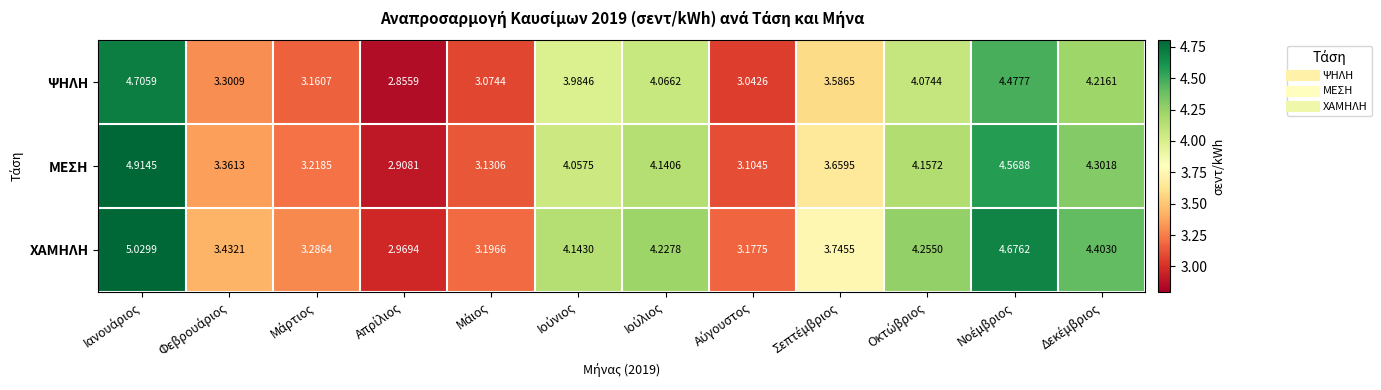

Which series has the largest total across all categories?

ΧΑΜΗΛΗ